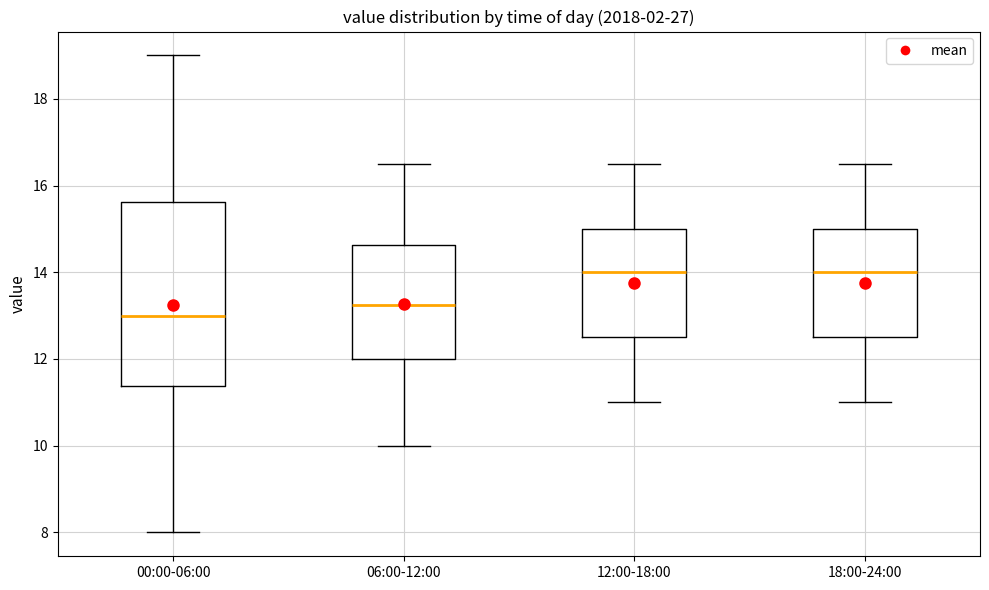

Which box's median line is the lowest?

00:00-06:00